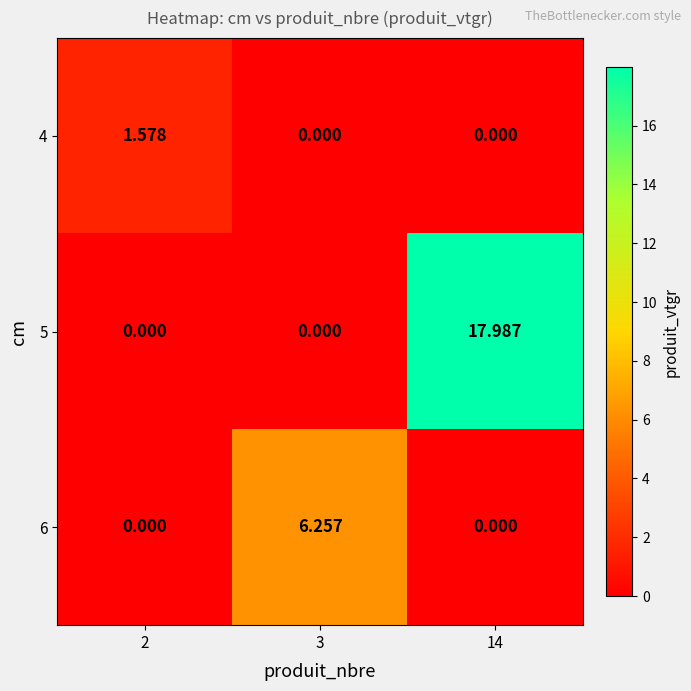

Is the value of 5 at 3 greater than the value of 4 at 2?

No